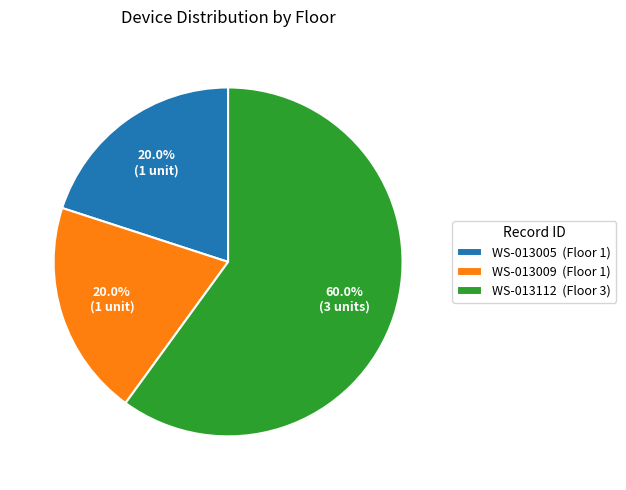

Count the number of slices in the pie.

3